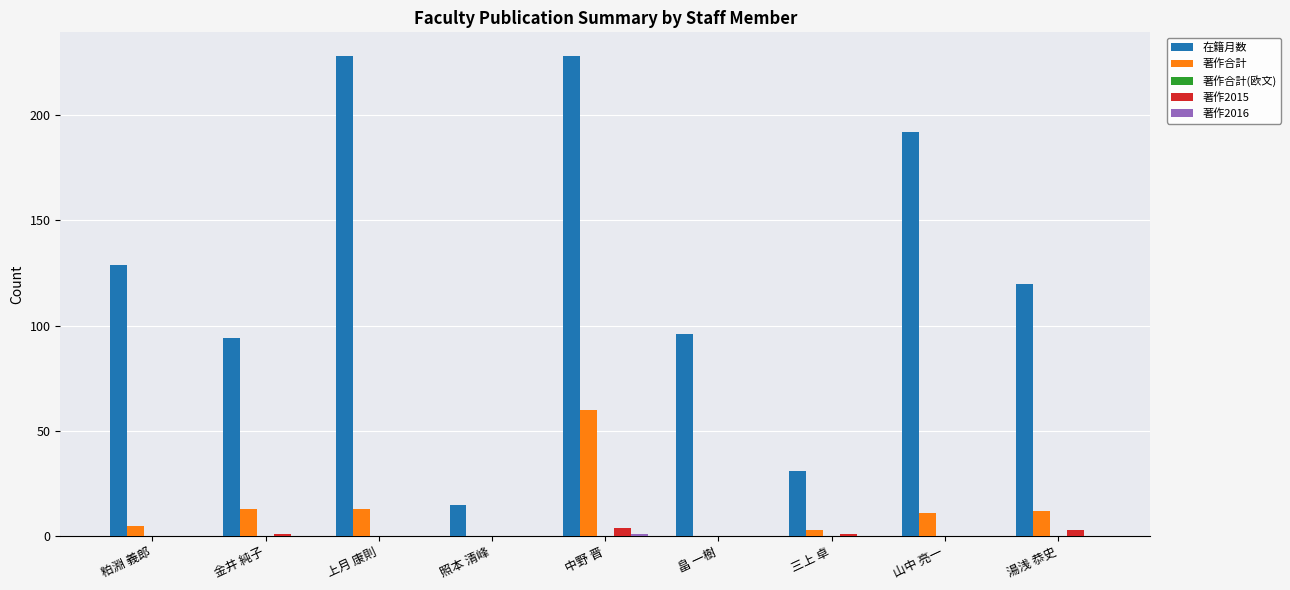

Which series changed the most between 上月 康則 and 三上 卓?

在籍月数